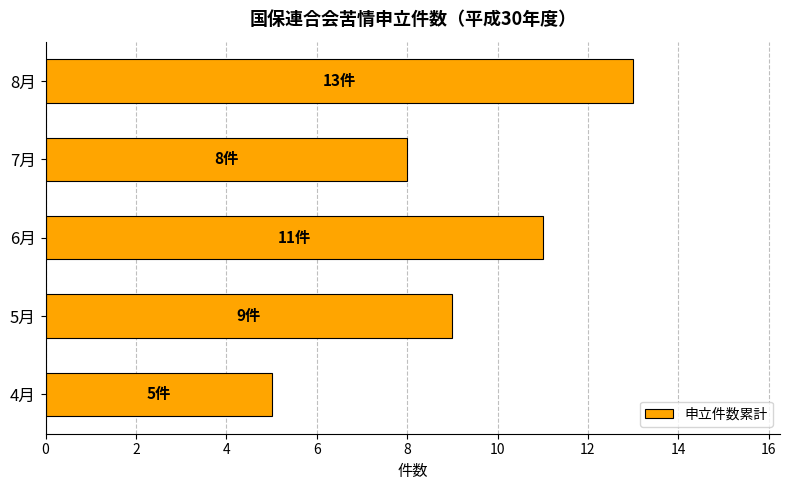

What is the approximate value at 4月?

5